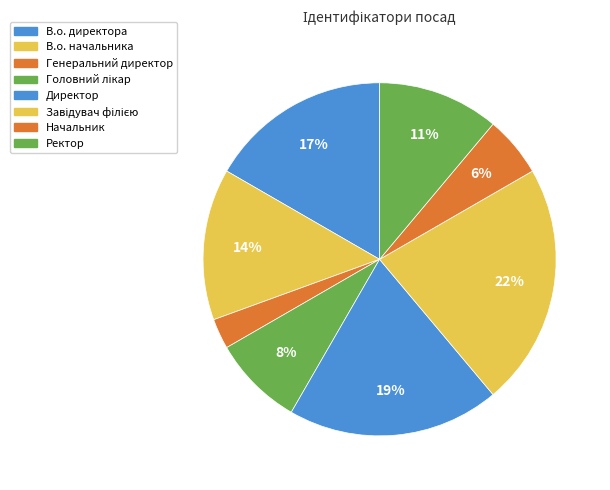

Does Начальник represent more than half of the total?

No